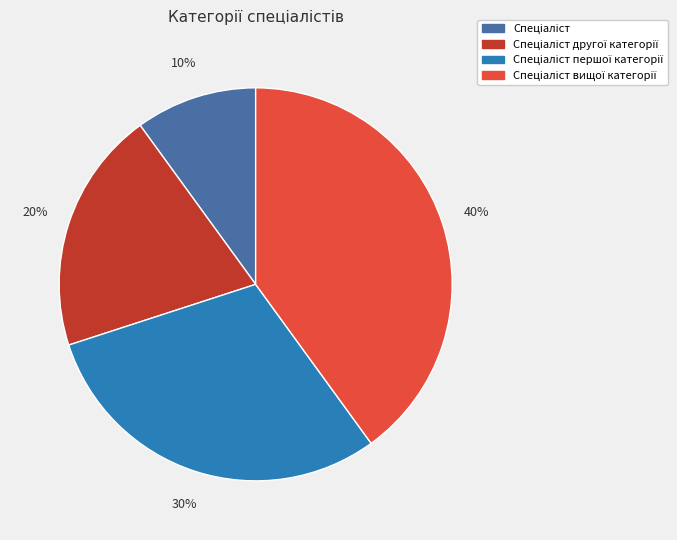

Count the number of slices in the pie.

4